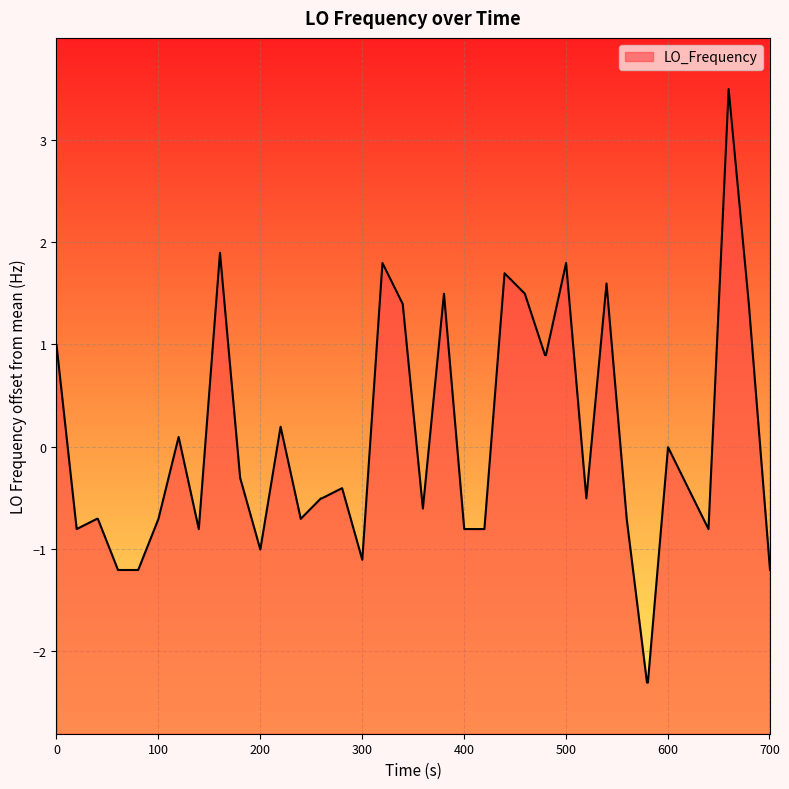

Does the chart display data point markers on the line(s)?

No